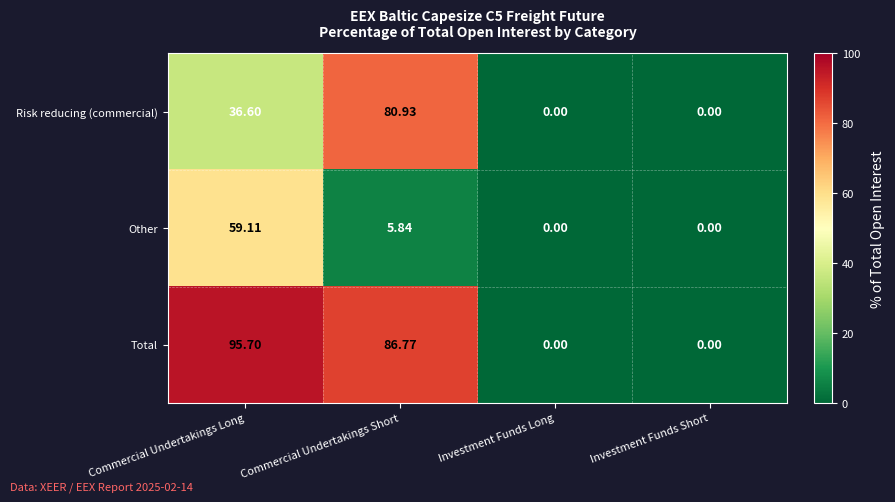

Which series has the widest spread of values?

Total